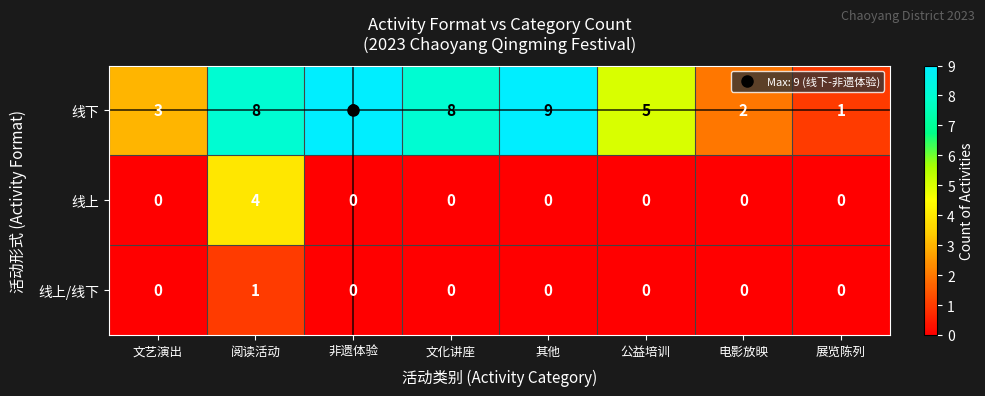

At which category is the sum across all series the highest?

阅读活动